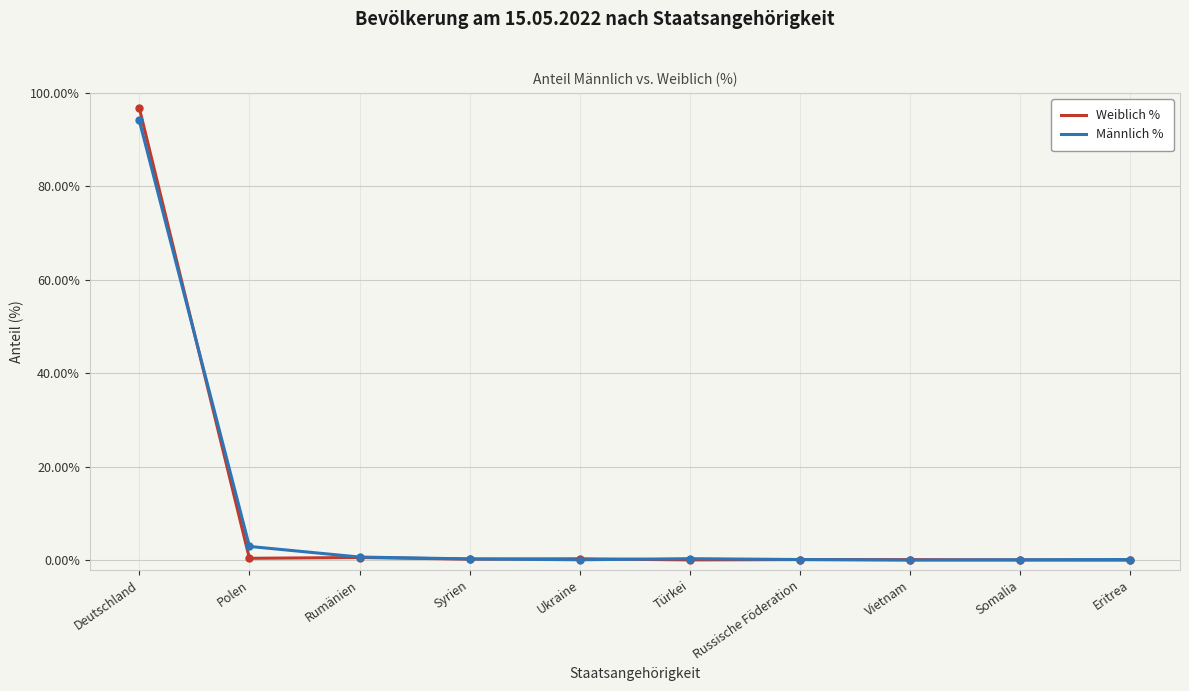

What are all the series names shown in the legend?

Weiblich %, Männlich %